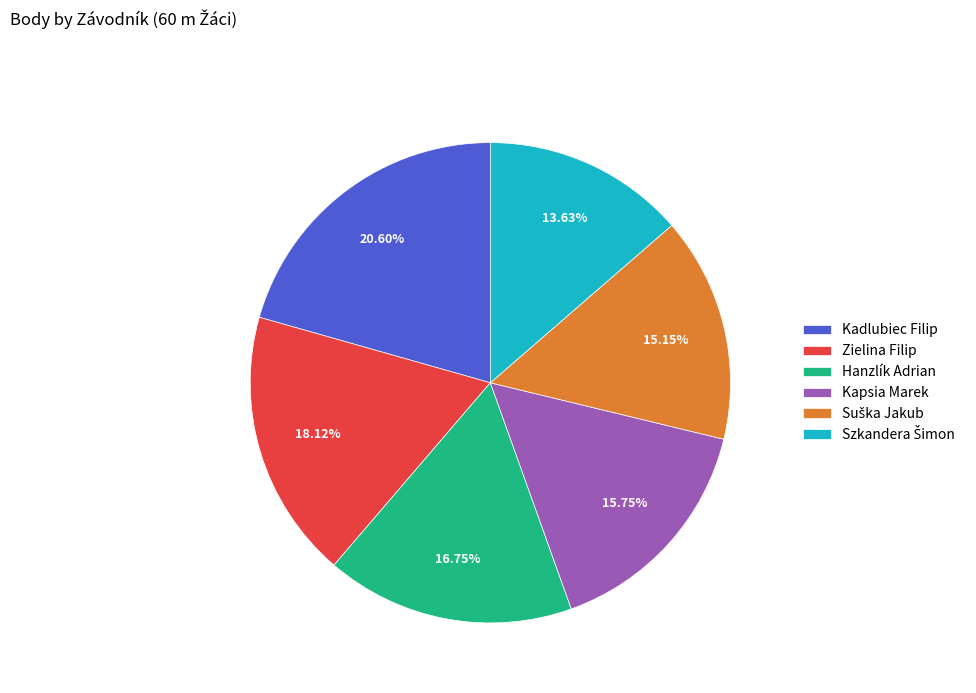

Which has a higher value, Kapsia Marek or Kadlubiec Filip?

Kadlubiec Filip